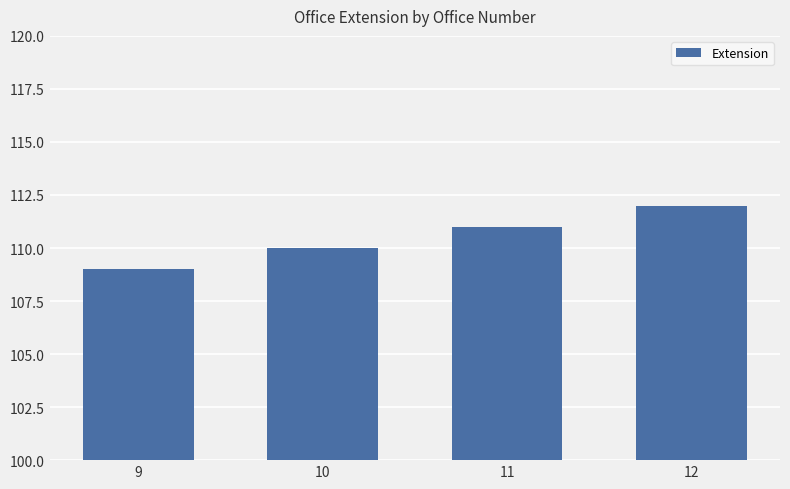

List the labels in order of value, largest first.

12, 11, 10, 9